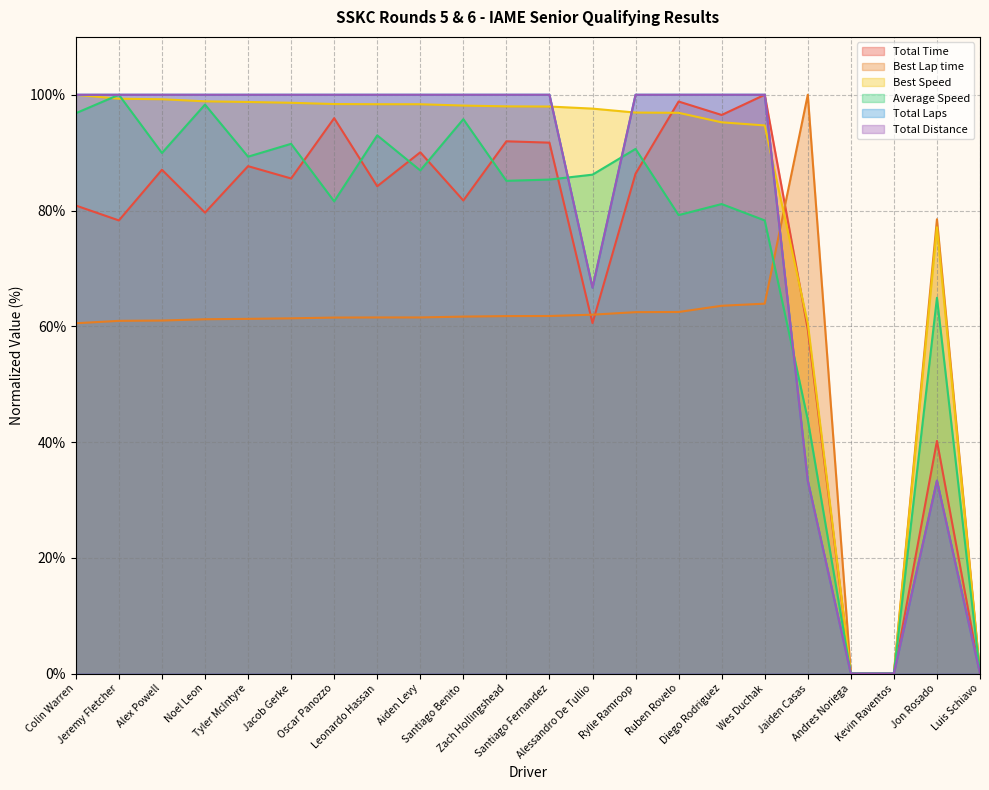

True or false: Total Laps and Total Distance intersect in this chart.

False